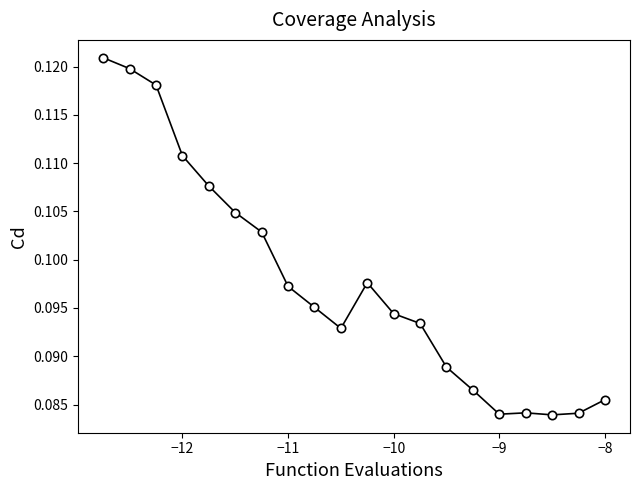

Does the chart display data point markers on the line(s)?

Yes